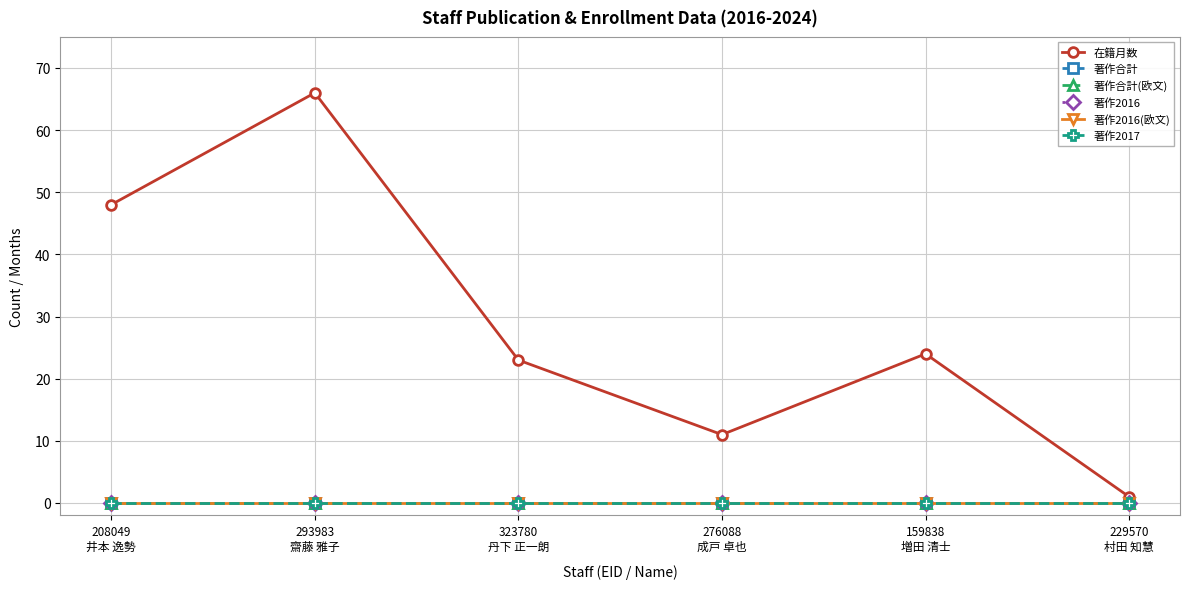

Reading left to right, what are all the values shown in this chart?

在籍月数: 208049
井本 逸勢=48	293983
齋藤 雅子=66	323780
丹下 正一朗=23	276088
成戸 卓也=11	159838
増田 清士=24	229570
村田 知慧=1
著作合計: 208049
井本 逸勢=0	293983
齋藤 雅子=0	323780
丹下 正一朗=0	276088
成戸 卓也=0	159838
増田 清士=0	229570
村田 知慧=0
著作合計(欧文): 208049
井本 逸勢=0	293983
齋藤 雅子=0	323780
丹下 正一朗=0	276088
成戸 卓也=0	159838
増田 清士=0	229570
村田 知慧=0
著作2016: 208049
井本 逸勢=0	293983
齋藤 雅子=0	323780
丹下 正一朗=0	276088
成戸 卓也=0	159838
増田 清士=0	229570
村田 知慧=0
著作2016(欧文): 208049
井本 逸勢=0	293983
齋藤 雅子=0	323780
丹下 正一朗=0	276088
成戸 卓也=0	159838
増田 清士=0	229570
村田 知慧=0
著作2017: 208049
井本 逸勢=0	293983
齋藤 雅子=0	323780
丹下 正一朗=0	276088
成戸 卓也=0	159838
増田 清士=0	229570
村田 知慧=0